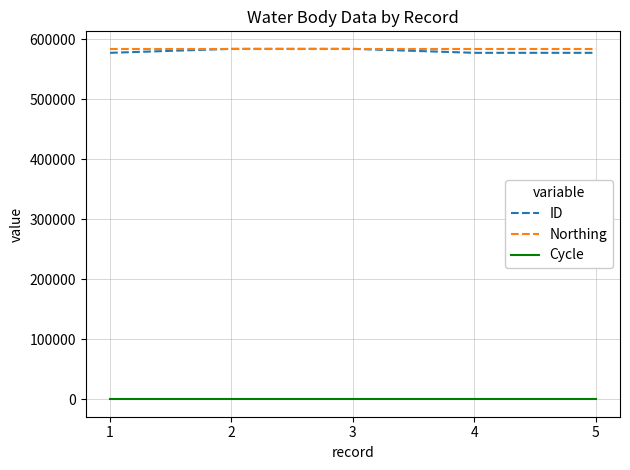

What is the sum of all Cycle values?

15